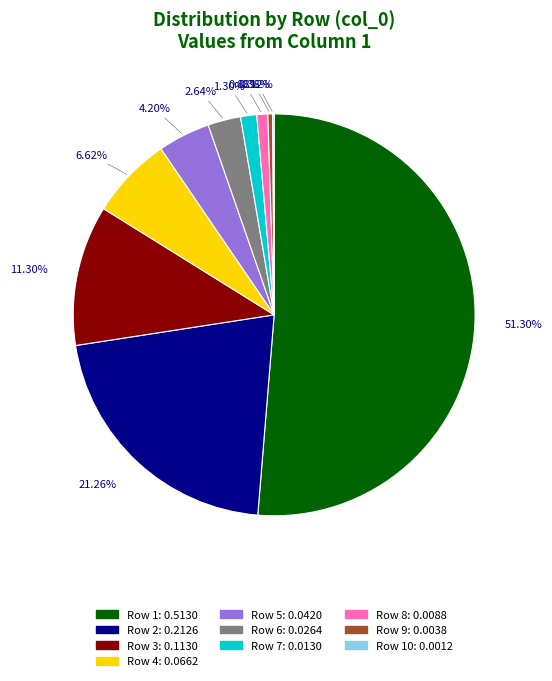

Does any single category account for the majority?

Yes